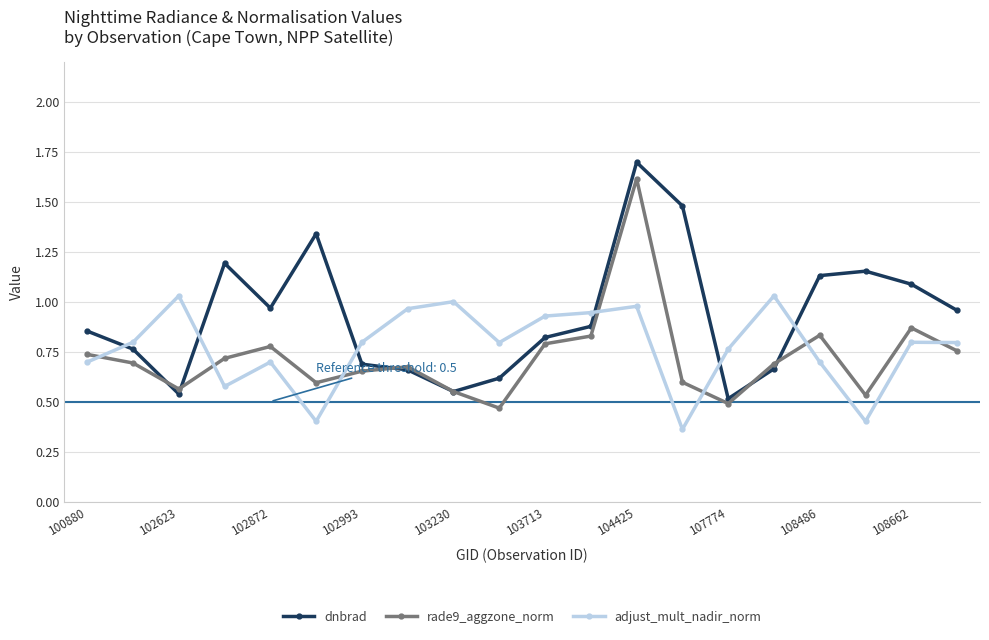

After their last crossing, which series has the higher values: dnbrad or adjust_mult_nadir_norm?

dnbrad